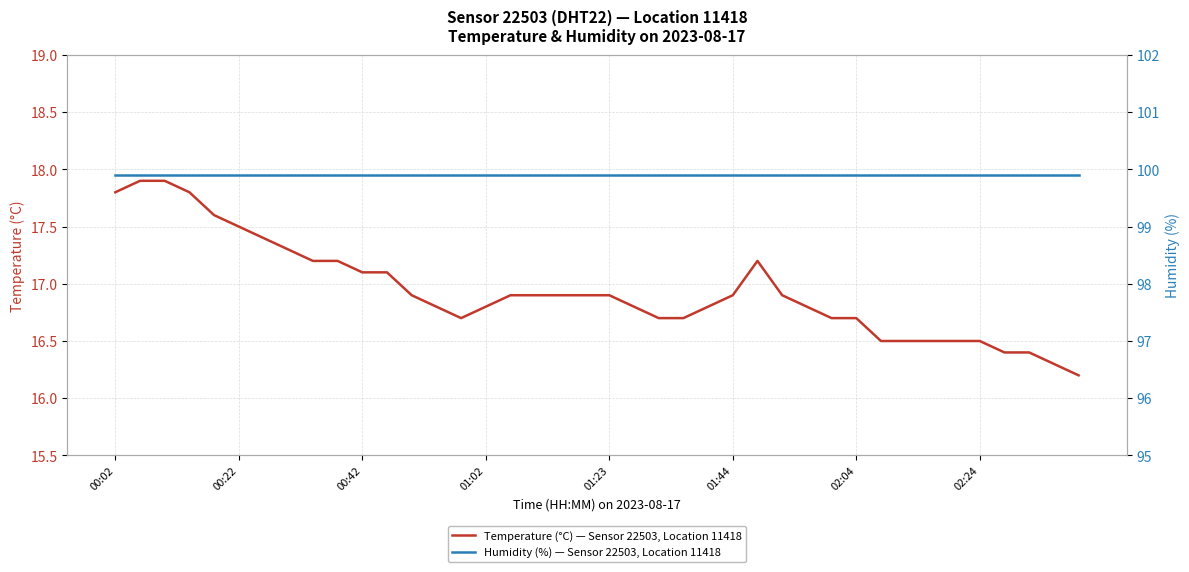

What value does the Humidity (%) — Sensor 22503, Location 11418 series have at 14?

99.9